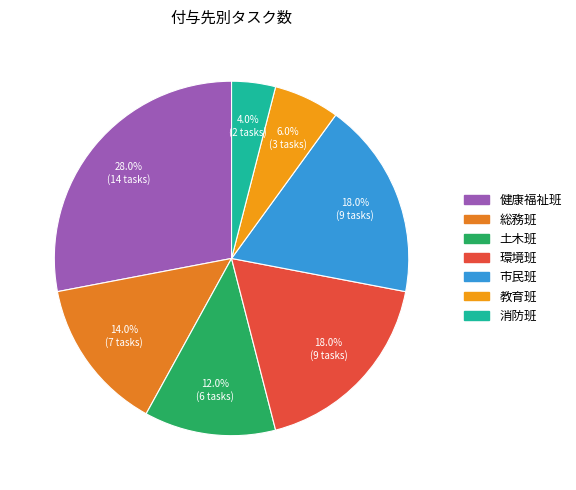

Count the number of slices in the pie.

7